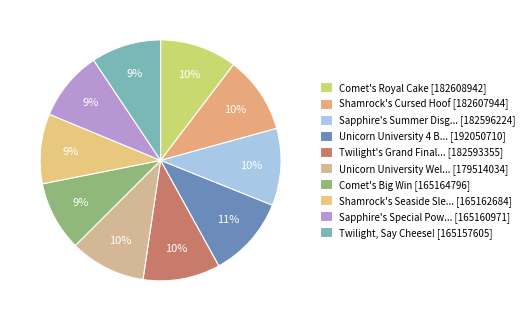

Is there a majority slice in this chart?

No